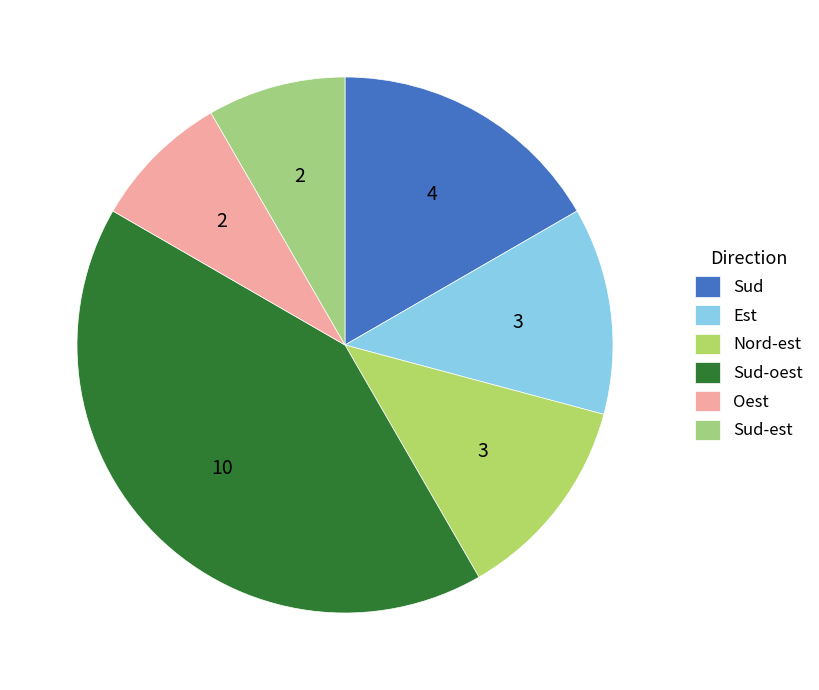

The Nord-est slice represents 12% of the pie. True or false?

True